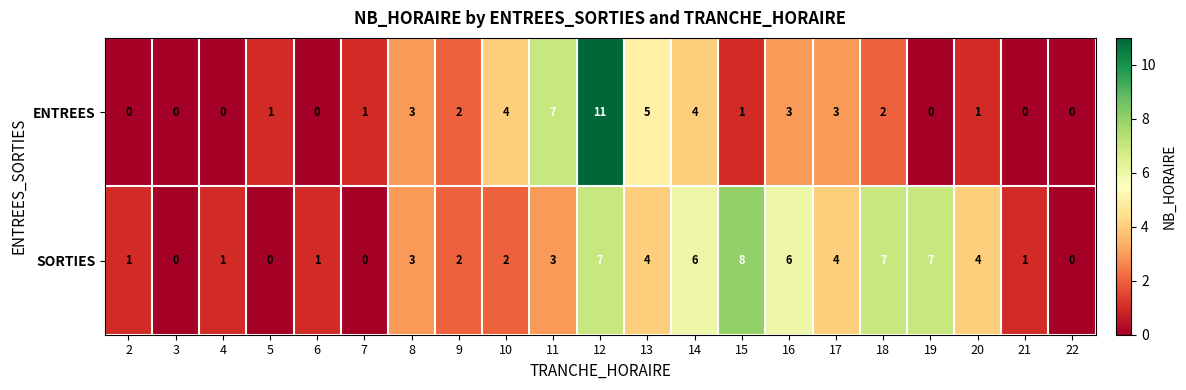

Count the number of data series in this chart.

2